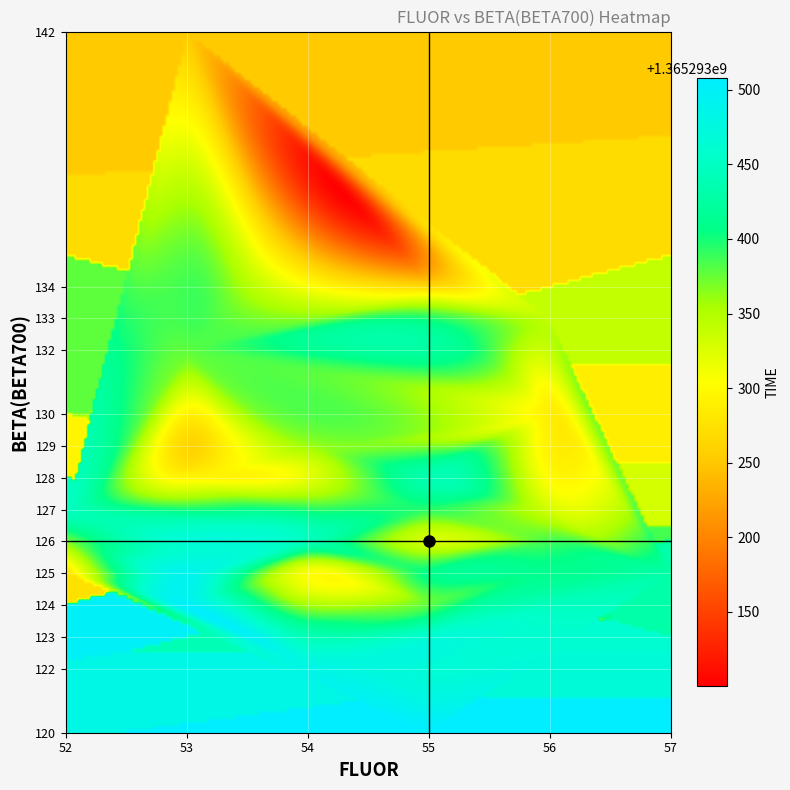

How many categories are shown in the chart?

40